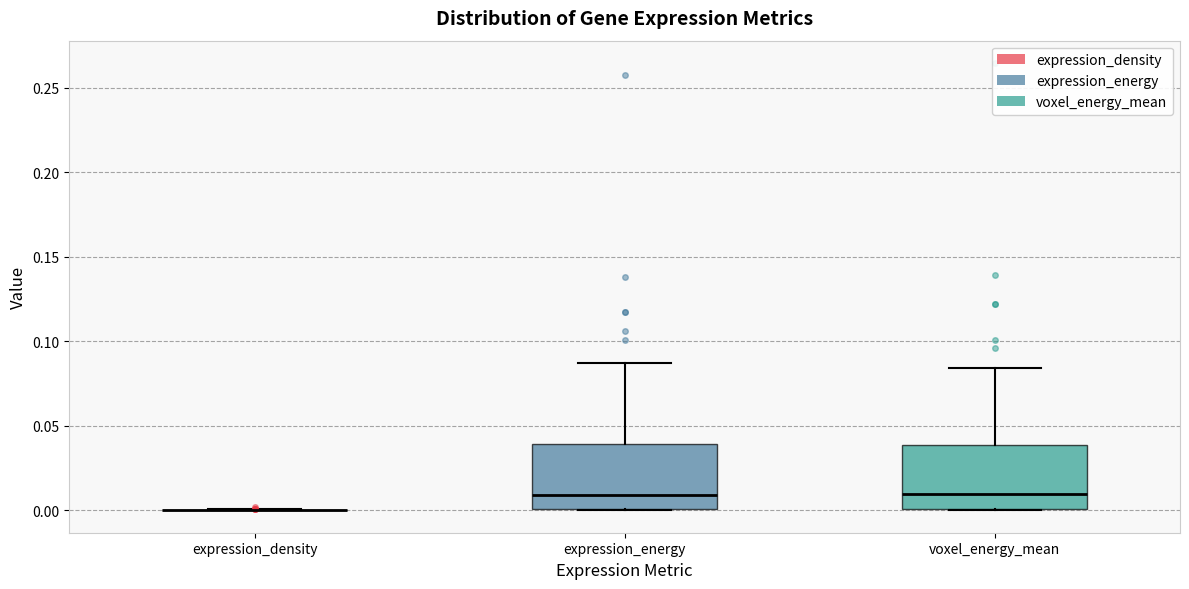

Where does the upper whisker of the box for expression_energy end on the y-axis? The values are not printed on the chart, so give them approximately, as read against the axis.

0.085